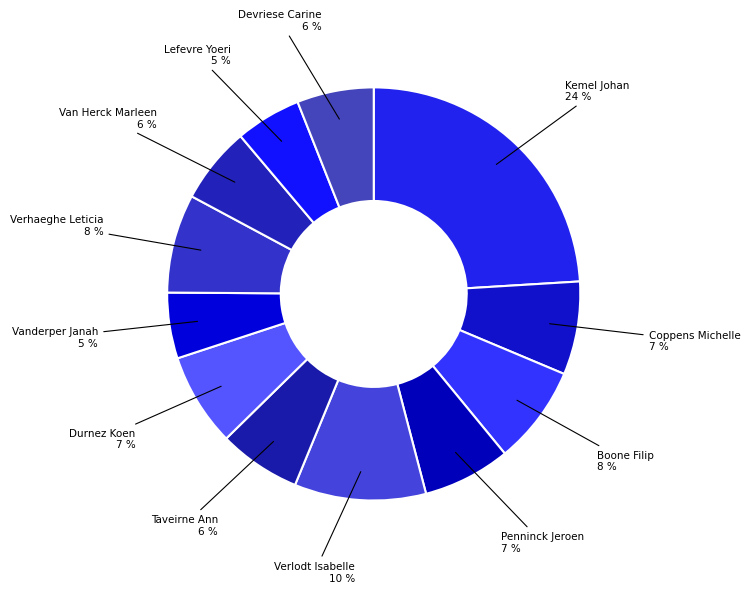

How many segments does this pie chart have?

12